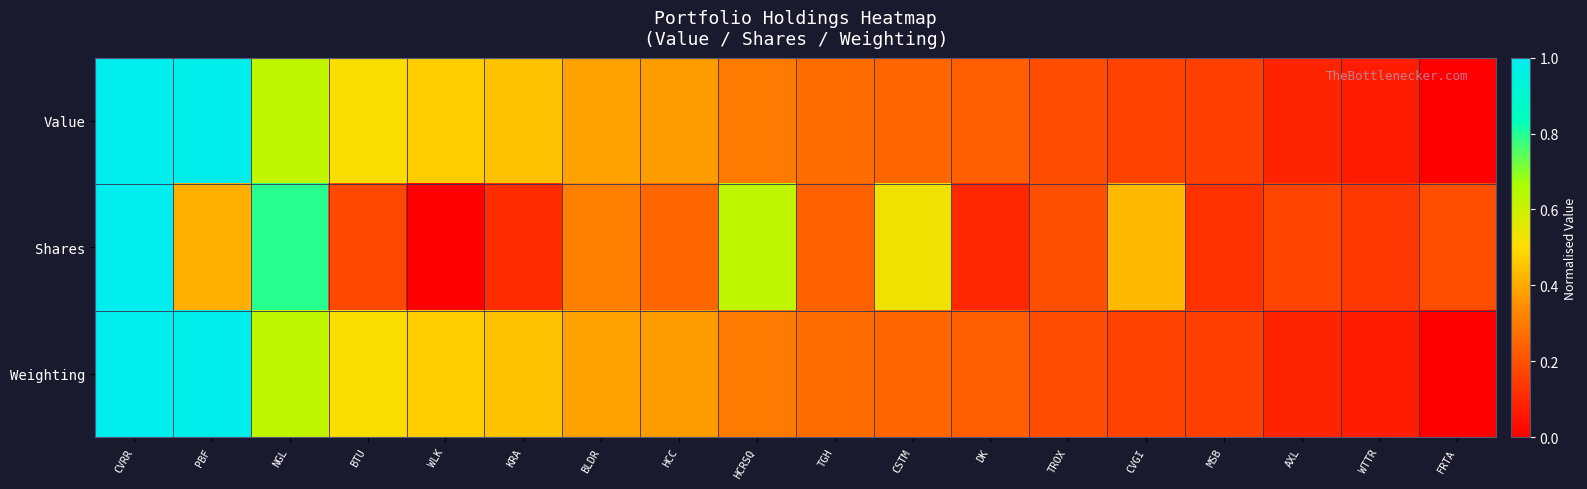

At which category is the sum across all series the highest?

CVRR